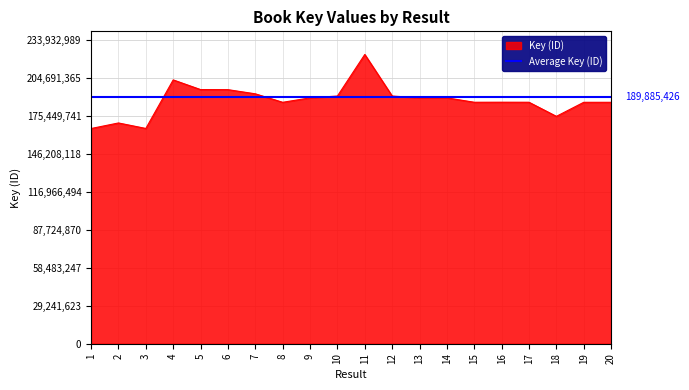

What value does the data have at 17?

185997311